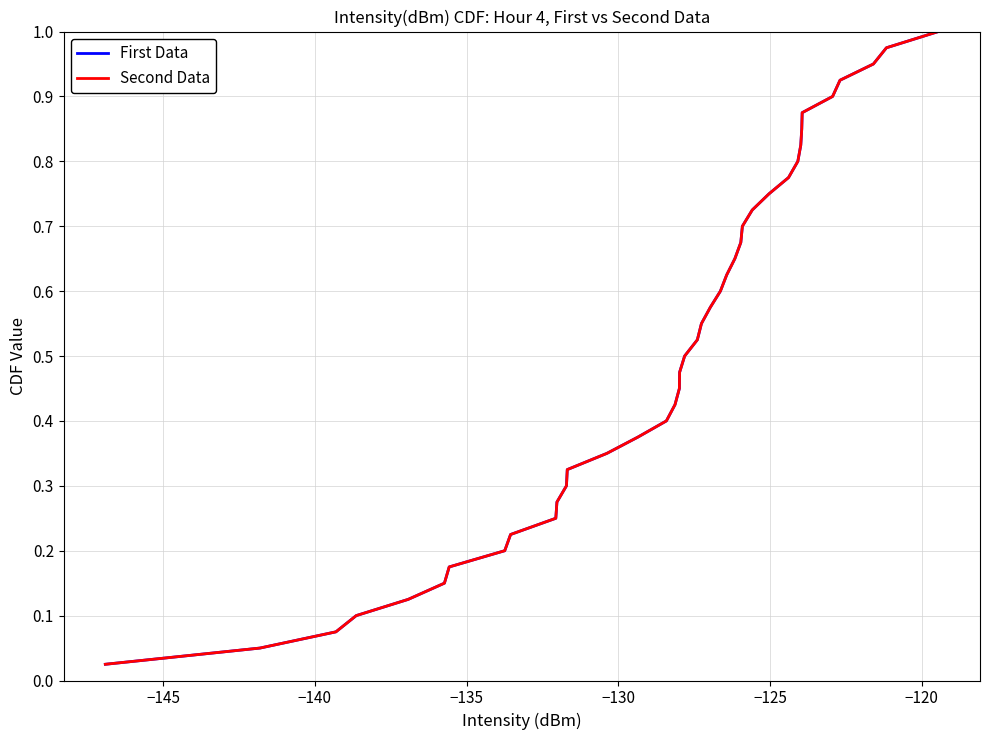

What is the average value of the Second Data series?

0.5